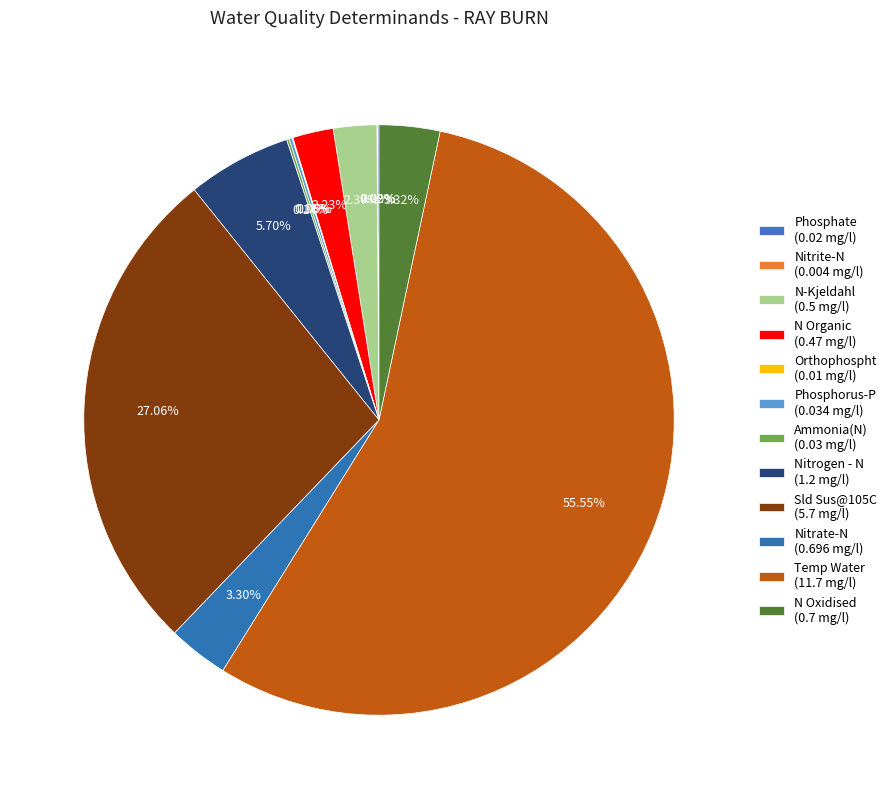

Rank the categories by value from lowest to highest.

Nitrite-N, Orthophospht, Phosphate, Ammonia(N), Phosphorus-P, N Organic, N-Kjeldahl, Nitrate-N, N Oxidised, Nitrogen - N, Sld Sus@105C, Temp Water